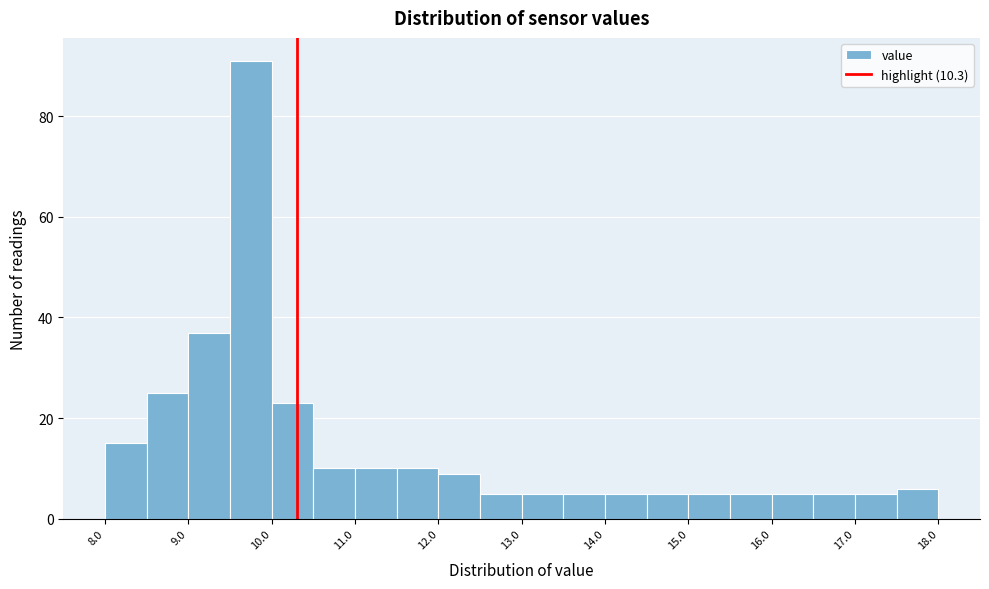

What is the height of the bar covering 8.0 to 8.5 on the x-axis? The values are not printed on the chart, so give them approximately, as read against the axis.

16